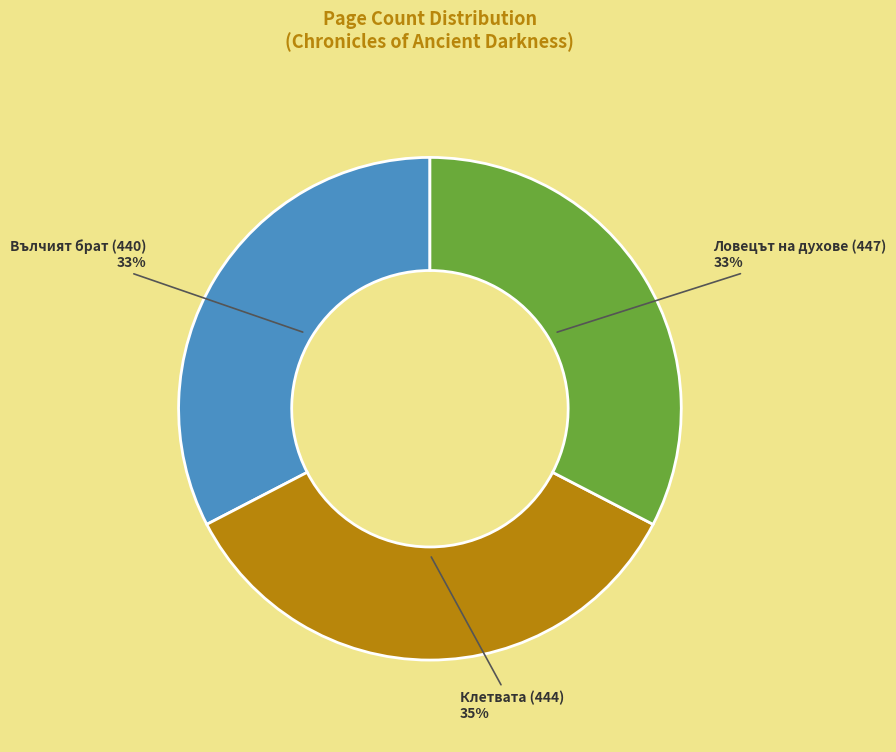

Does any single category account for the majority?

No